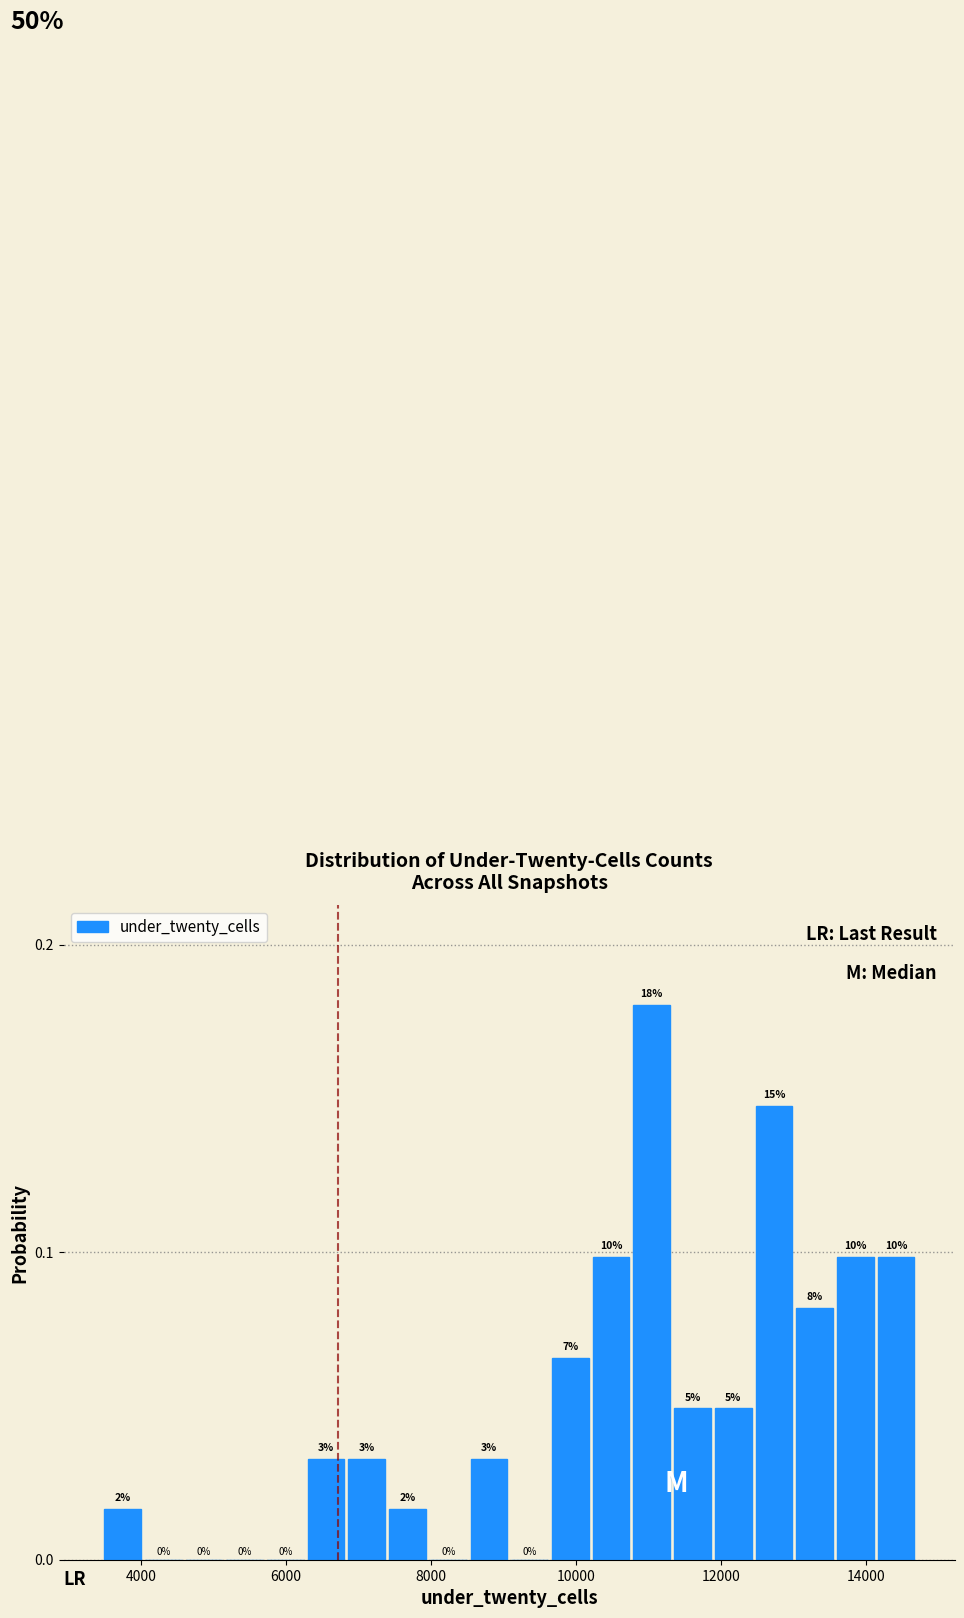

Around what value on the x-axis is the tallest bar? Give the approximate position of its centre, as read against the axis.

11000